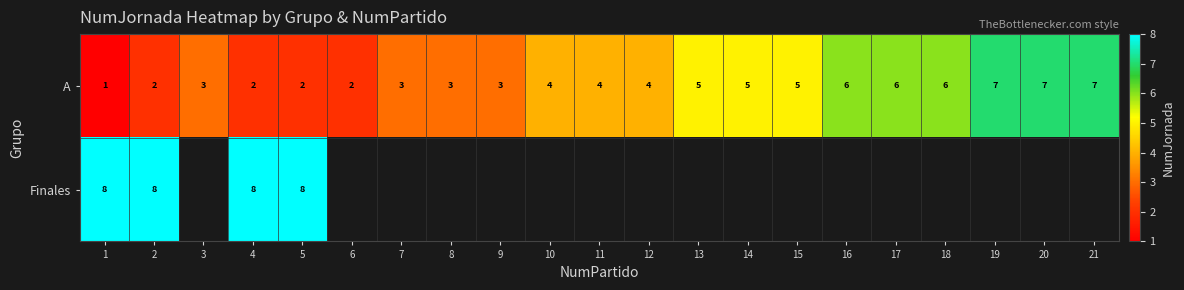

The A series shows 7 at 13. True or false?

False